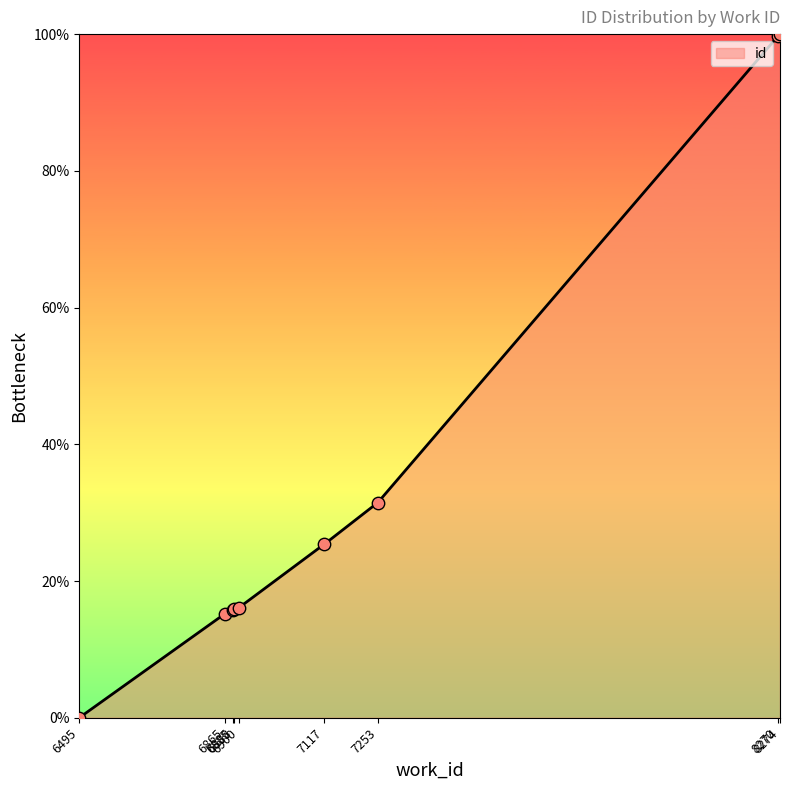

What is the change in value from 6865 to 7253?

+16.2